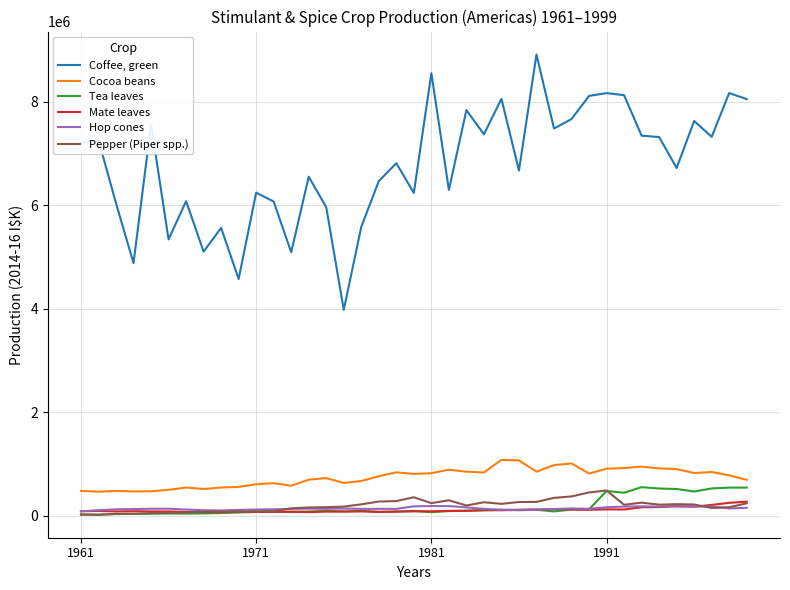

Which series has the largest total across all categories?

Coffee, green